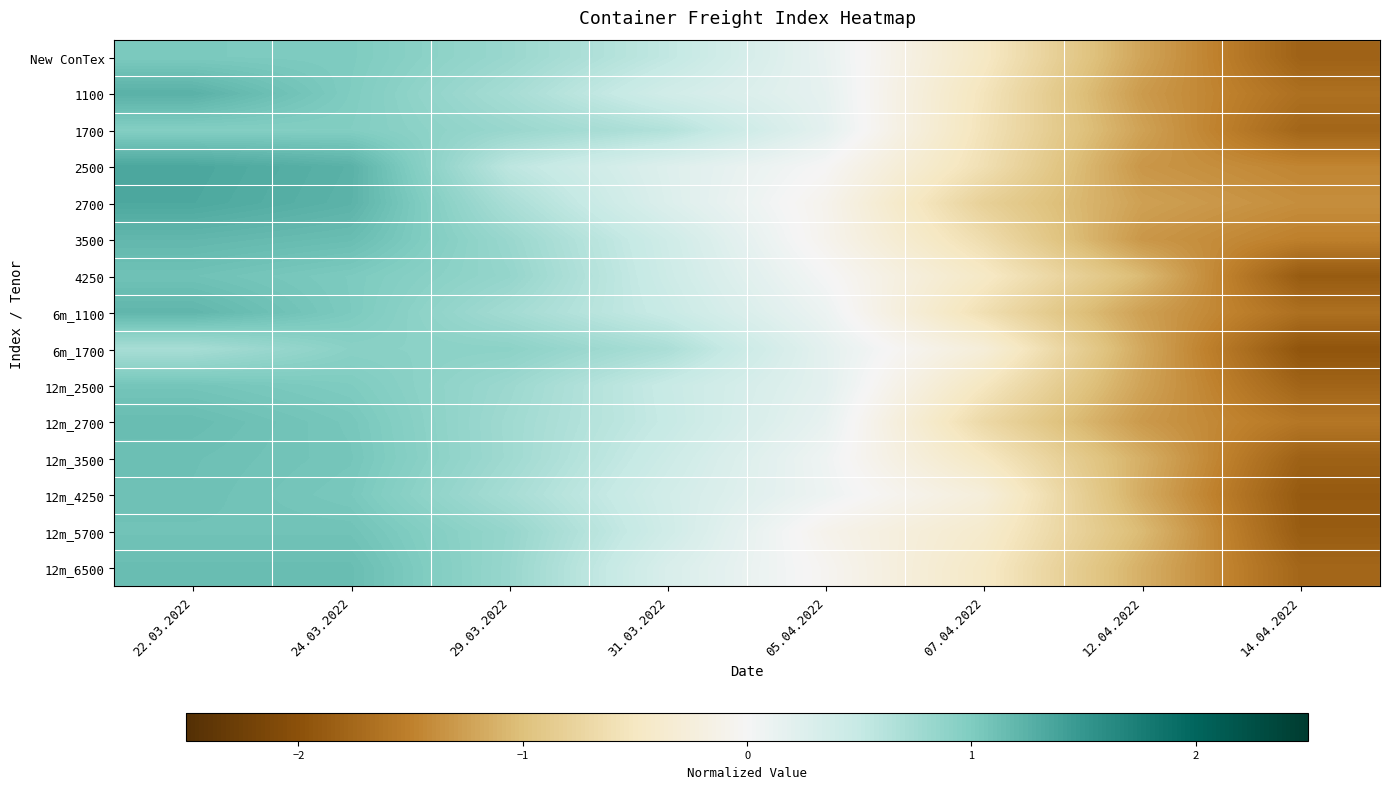

Reading left to right, list all the values displayed in this chart.

New ConTex: 22.03.2022=1.0	24.03.2022=1.0	29.03.2022=0.8	31.03.2022=0.5	05.04.2022=0.1	07.04.2022=-0.5	12.04.2022=-1.2	14.04.2022=-1.8
1100: 22.03.2022=1.2	24.03.2022=1.0	29.03.2022=0.7	31.03.2022=0.4	05.04.2022=0.2	07.04.2022=-0.5	12.04.2022=-1.3	14.04.2022=-1.7
1700: 22.03.2022=1.0	24.03.2022=1.0	29.03.2022=0.8	31.03.2022=0.6	05.04.2022=0.2	07.04.2022=-0.6	12.04.2022=-1.2	14.04.2022=-1.8
2500: 22.03.2022=1.3	24.03.2022=1.2	29.03.2022=0.6	31.03.2022=0.3	05.04.2022=-0.0	07.04.2022=-0.6	12.04.2022=-1.3	14.04.2022=-1.5
2700: 22.03.2022=1.3	24.03.2022=1.2	29.03.2022=0.7	31.03.2022=0.3	05.04.2022=-0.1	07.04.2022=-0.8	12.04.2022=-1.2	14.04.2022=-1.4
3500: 22.03.2022=1.2	24.03.2022=1.1	29.03.2022=0.8	31.03.2022=0.4	05.04.2022=-0.1	07.04.2022=-0.6	12.04.2022=-1.3	14.04.2022=-1.5
4250: 22.03.2022=1.1	24.03.2022=1.0	29.03.2022=0.8	31.03.2022=0.4	05.04.2022=0.0	07.04.2022=-0.5	12.04.2022=-1.1	14.04.2022=-1.9
6m_1100: 22.03.2022=1.2	24.03.2022=1.0	29.03.2022=0.7	31.03.2022=0.5	05.04.2022=0.1	07.04.2022=-0.6	12.04.2022=-1.3	14.04.2022=-1.7
6m_1700: 22.03.2022=0.7	24.03.2022=0.9	29.03.2022=0.9	31.03.2022=0.7	05.04.2022=0.2	07.04.2022=-0.3	12.04.2022=-1.2	14.04.2022=-2.0
12m_2500: 22.03.2022=1.1	24.03.2022=1.0	29.03.2022=0.8	31.03.2022=0.5	05.04.2022=0.2	07.04.2022=-0.5	12.04.2022=-1.2	14.04.2022=-1.8
12m_2700: 22.03.2022=1.1	24.03.2022=1.0	29.03.2022=0.8	31.03.2022=0.5	05.04.2022=0.1	07.04.2022=-0.7	12.04.2022=-1.3	14.04.2022=-1.6
12m_3500: 22.03.2022=1.1	24.03.2022=1.1	29.03.2022=0.8	31.03.2022=0.4	05.04.2022=0.1	07.04.2022=-0.5	12.04.2022=-1.1	14.04.2022=-1.8
12m_4250: 22.03.2022=1.1	24.03.2022=1.0	29.03.2022=0.7	31.03.2022=0.4	05.04.2022=0.1	07.04.2022=-0.3	12.04.2022=-1.2	14.04.2022=-1.9
12m_5700: 22.03.2022=1.1	24.03.2022=1.1	29.03.2022=0.8	31.03.2022=0.4	05.04.2022=-0.1	07.04.2022=-0.4	12.04.2022=-1.0	14.04.2022=-1.9
12m_6500: 22.03.2022=1.1	24.03.2022=1.1	29.03.2022=0.8	31.03.2022=0.3	05.04.2022=-0.0	07.04.2022=-0.5	12.04.2022=-1.1	14.04.2022=-1.8